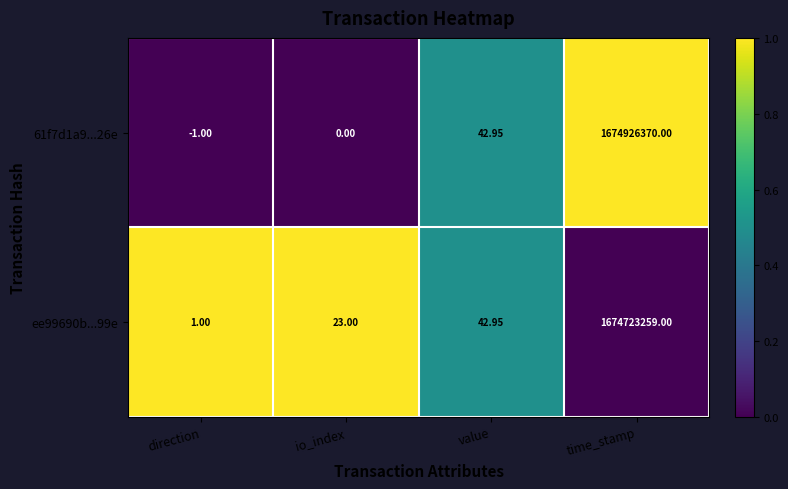

What is the total value across all series at time_stamp?

3349649629.0